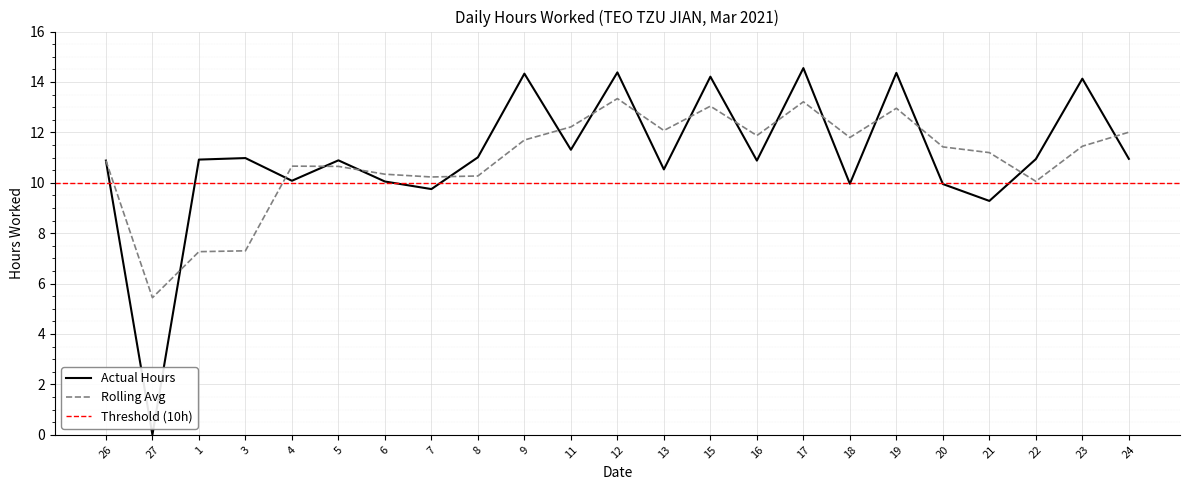

Between 9 and 1, which is larger?

9